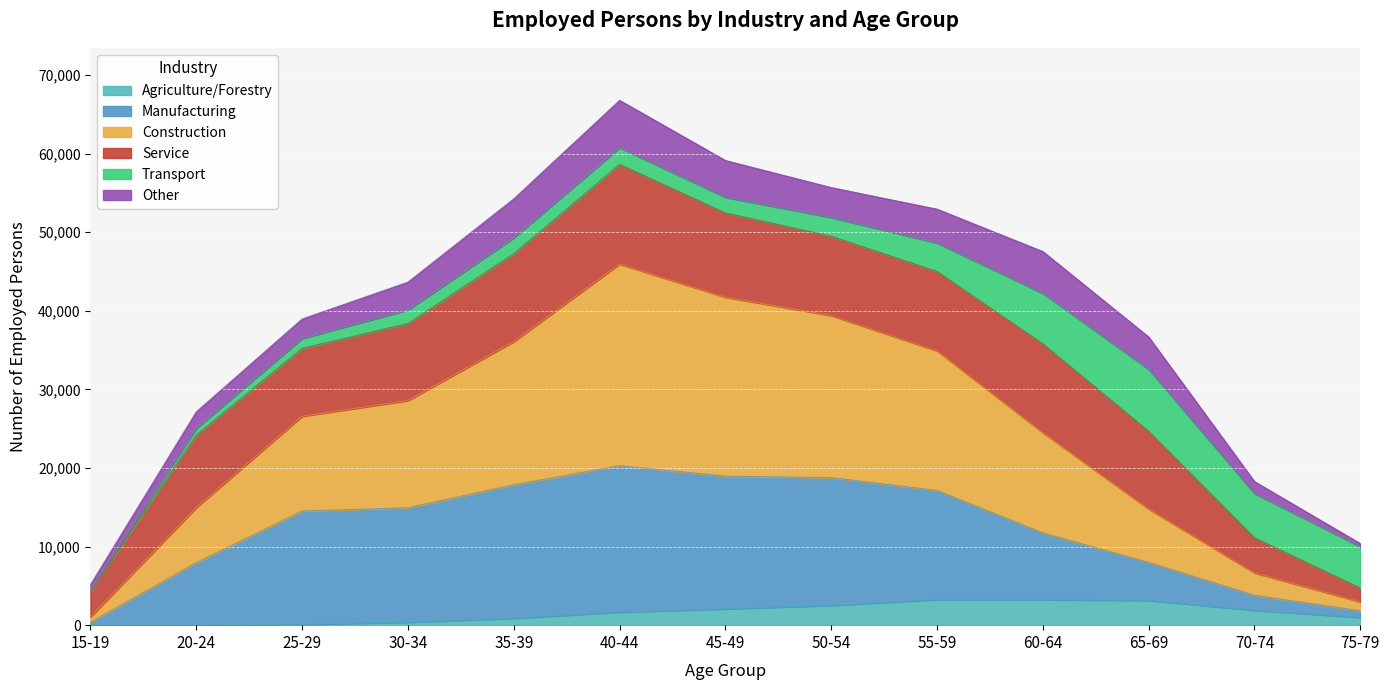

Where does the Agriculture/Forestry series first go above 1662?

45-49